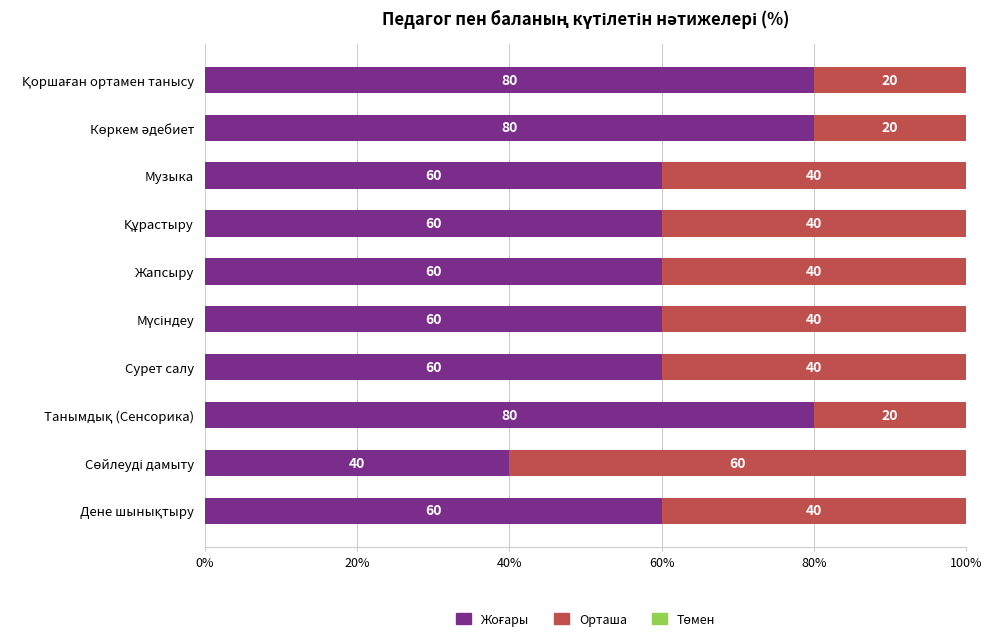

What is the total value across all series at Сурет салу?

100